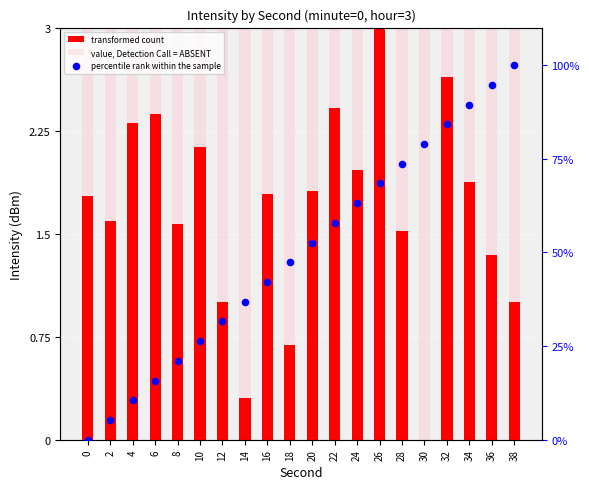

Which series has the largest total across all categories?

percentile rank within the sample